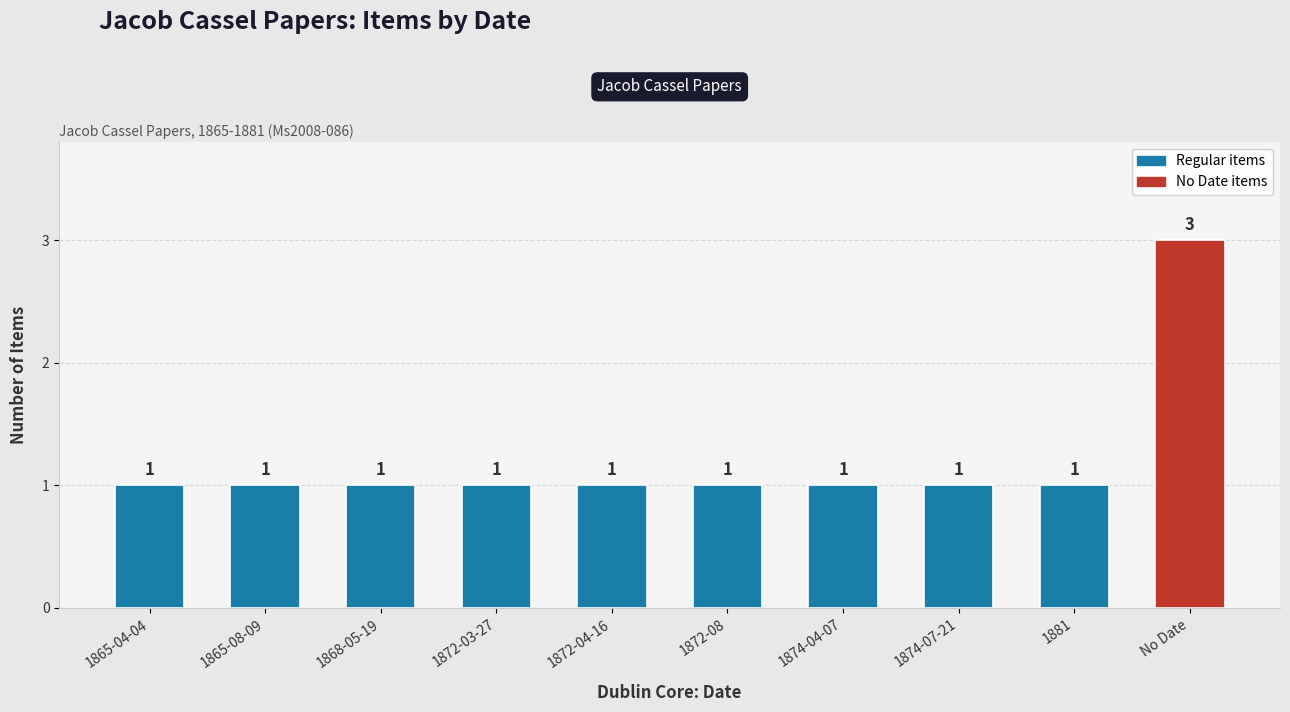

What is the value of the 4th bar from the left?

1